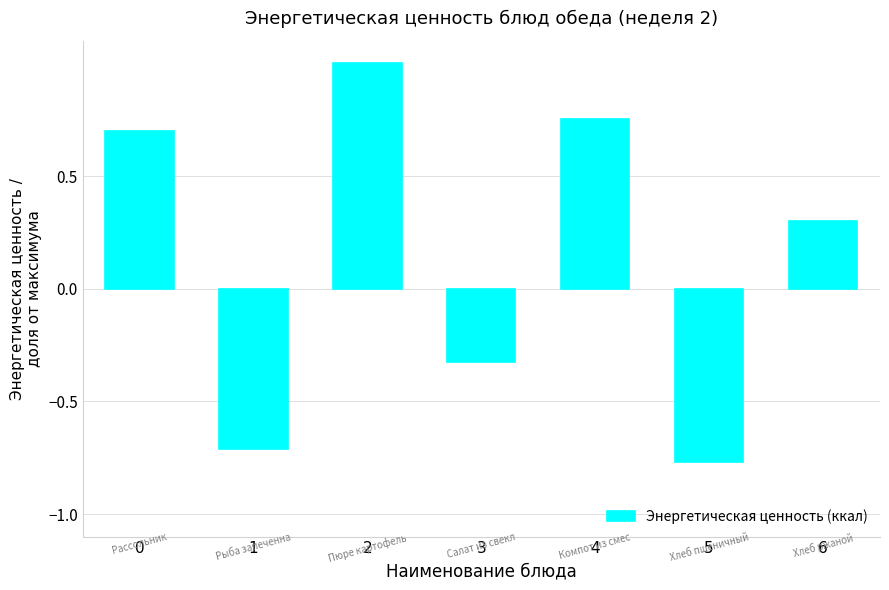

Rank the categories by value from highest to lowest.

2, 4, 0, 6, 3, 1, 5